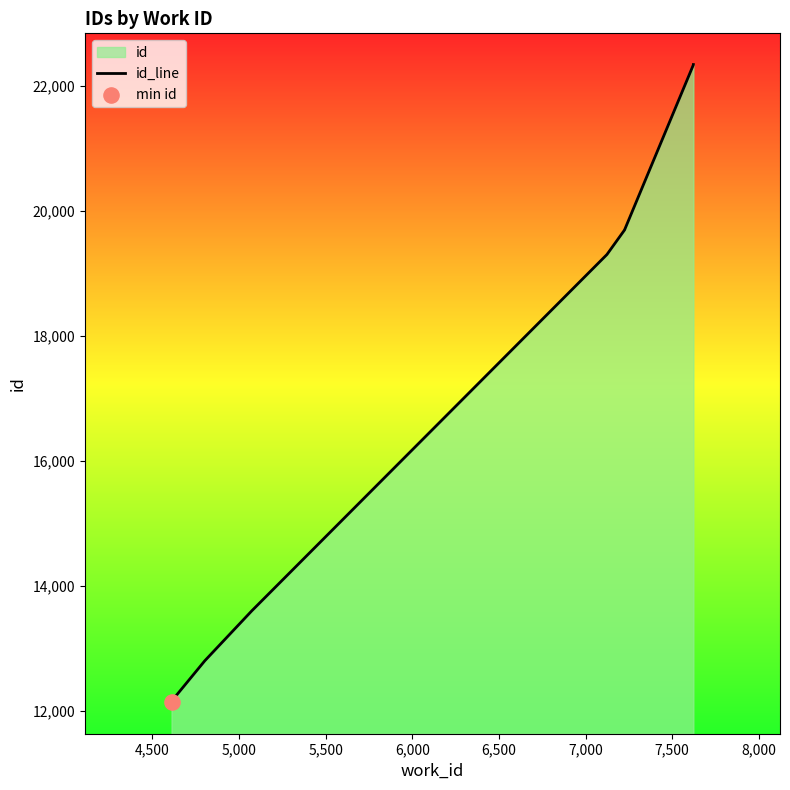

Approximately how many times larger is the value at 4,500 compared to 7,000?

0.6